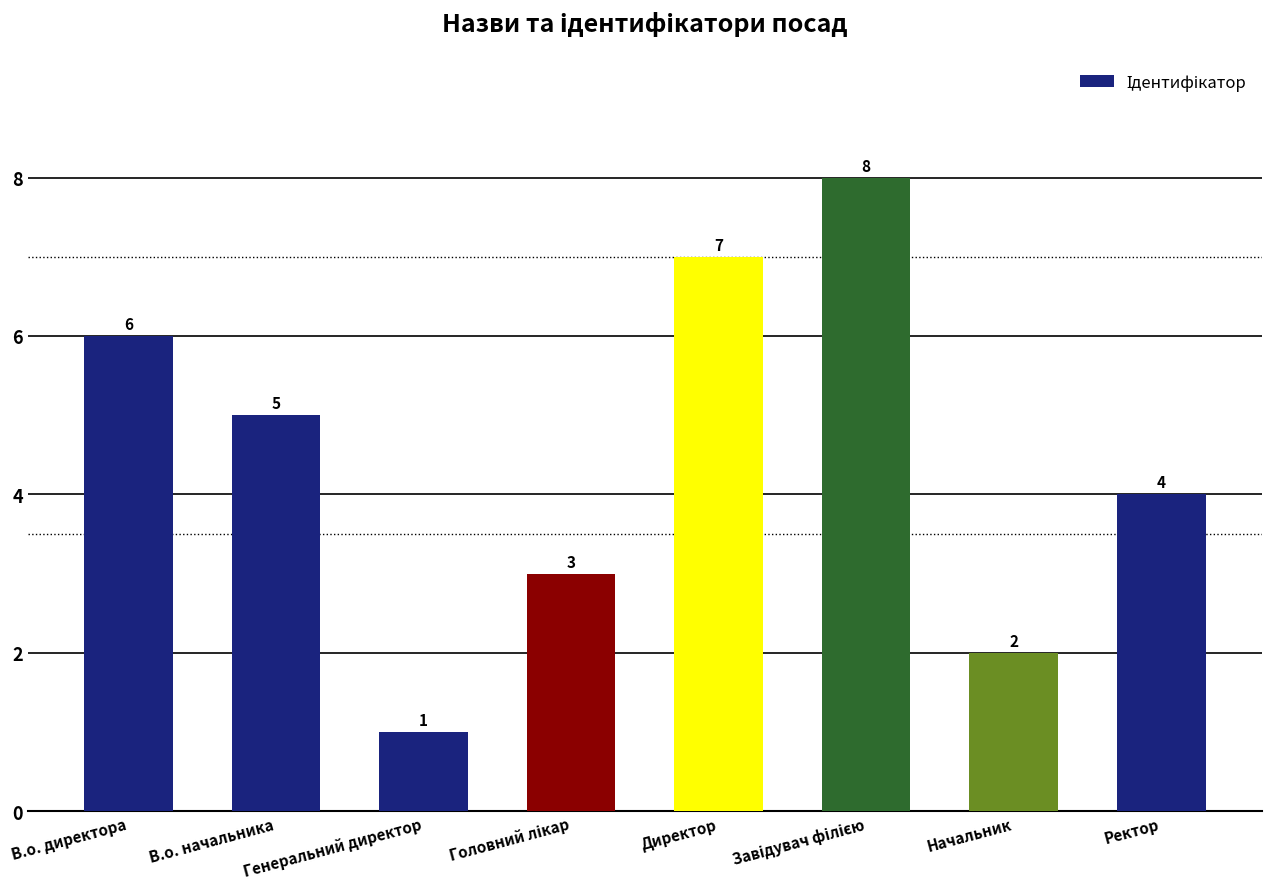

What is the label of the 6th bar from the right?

Генеральний директор